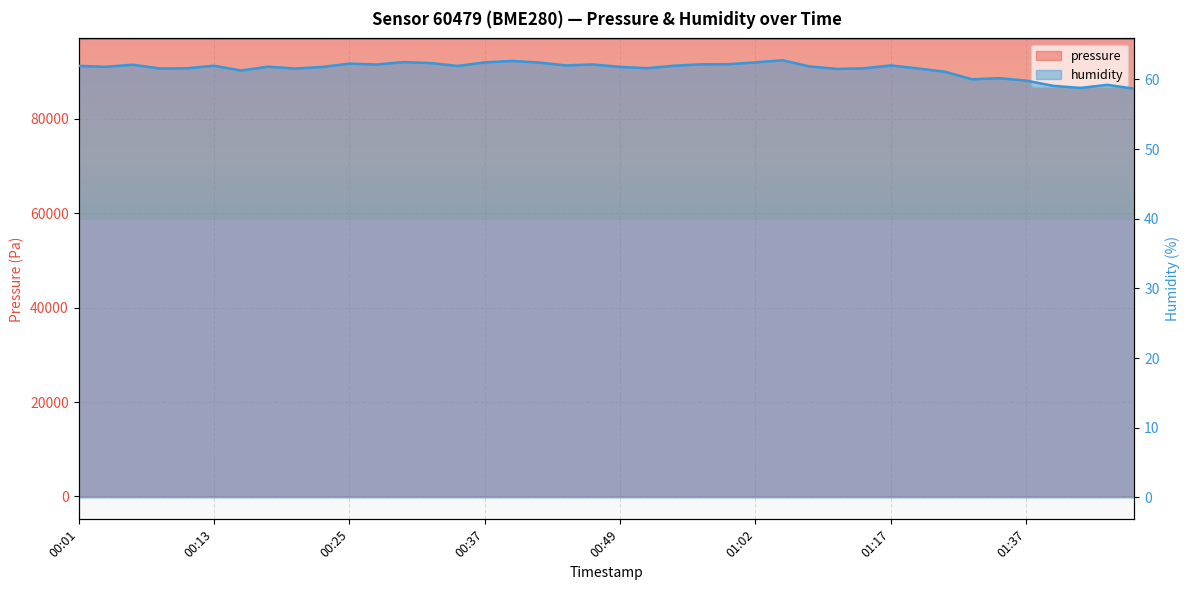

True or false: humidity and pressure cross at least once.

False